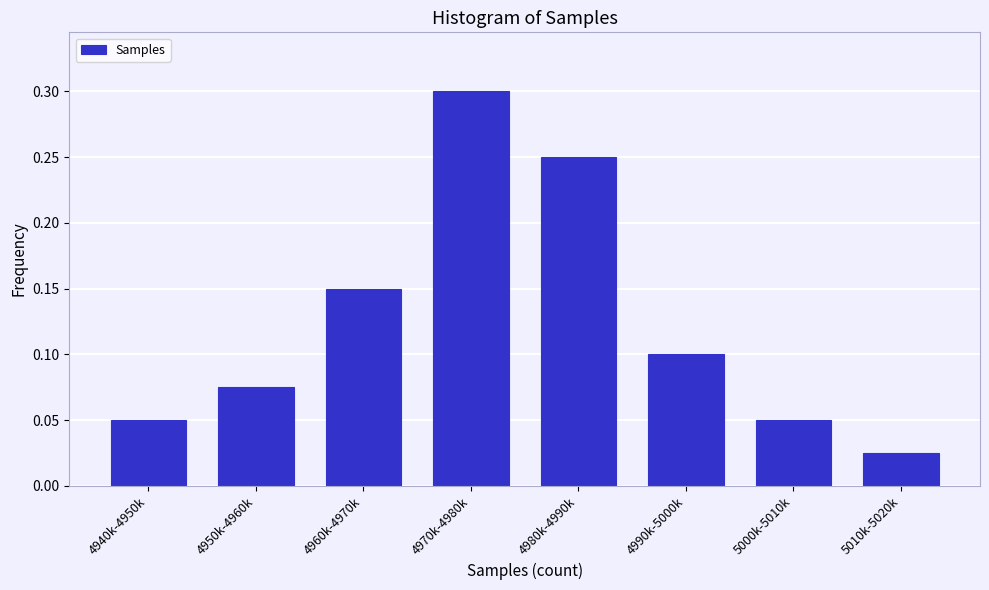

What is the change in value from 4960k-4970k to 4980k-4990k?

+0.1